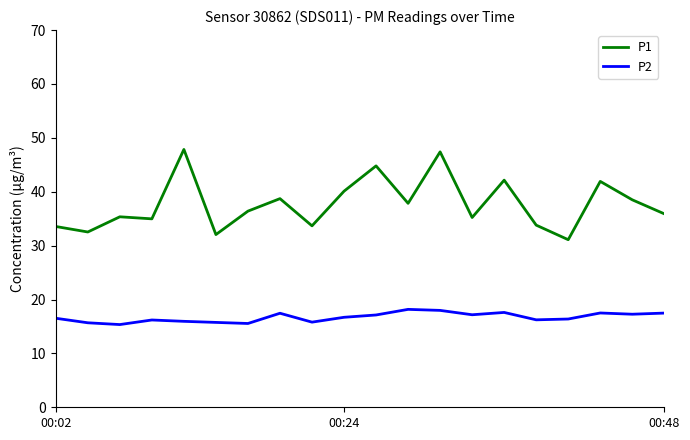

True or false: P1 and P2 intersect in this chart.

False